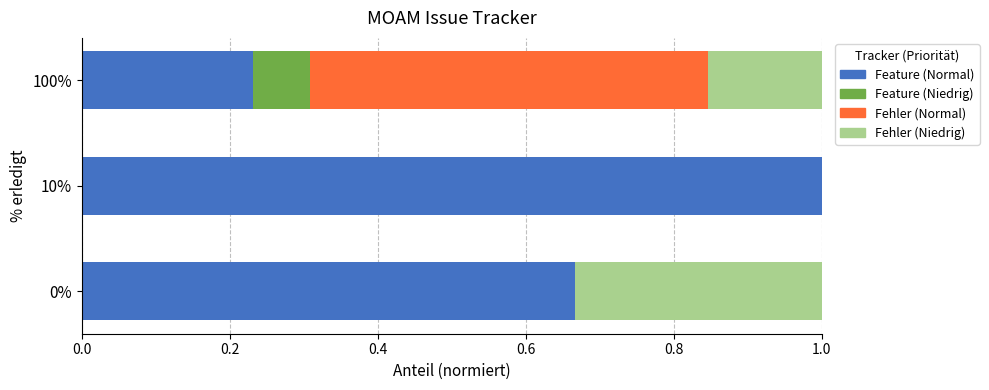

What is the total value across all series at 0%?

1.0